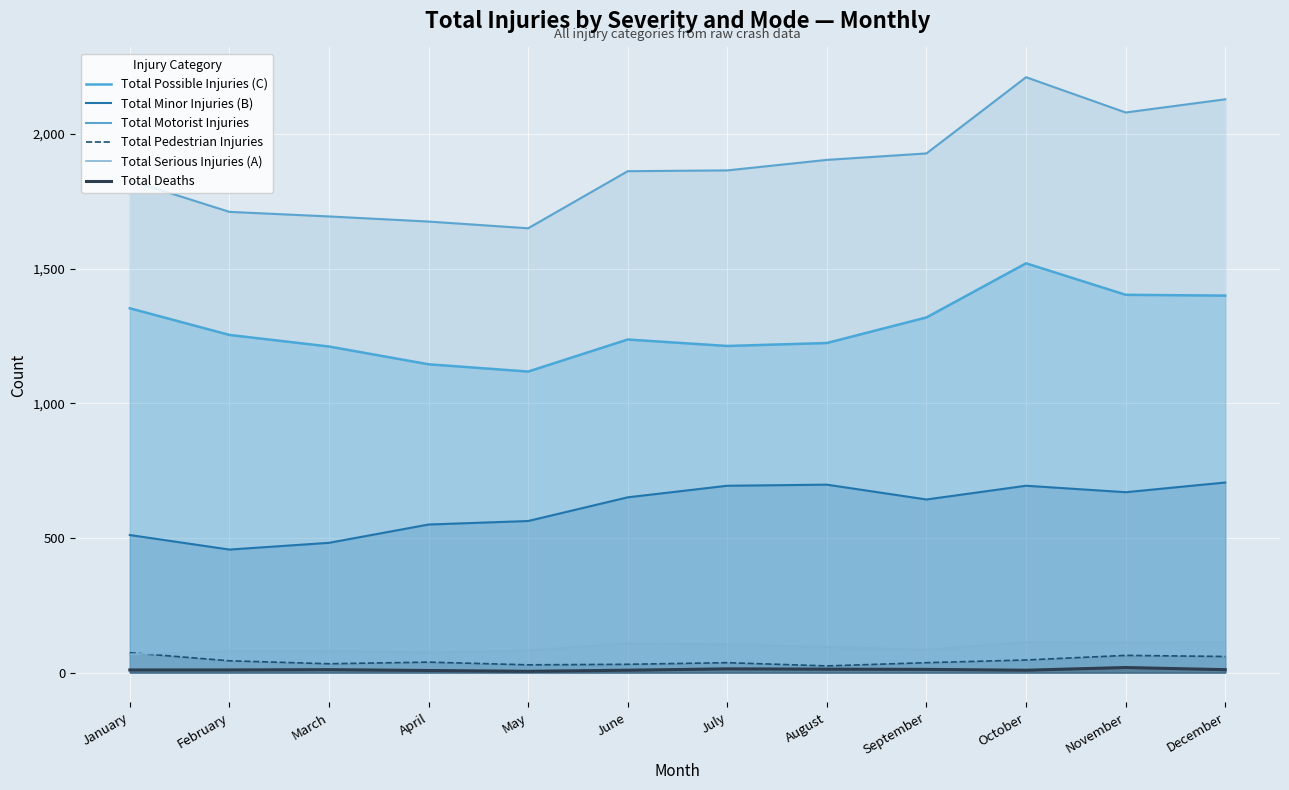

Is it true that Total Motorist Injuries equals 1862 at June?

True